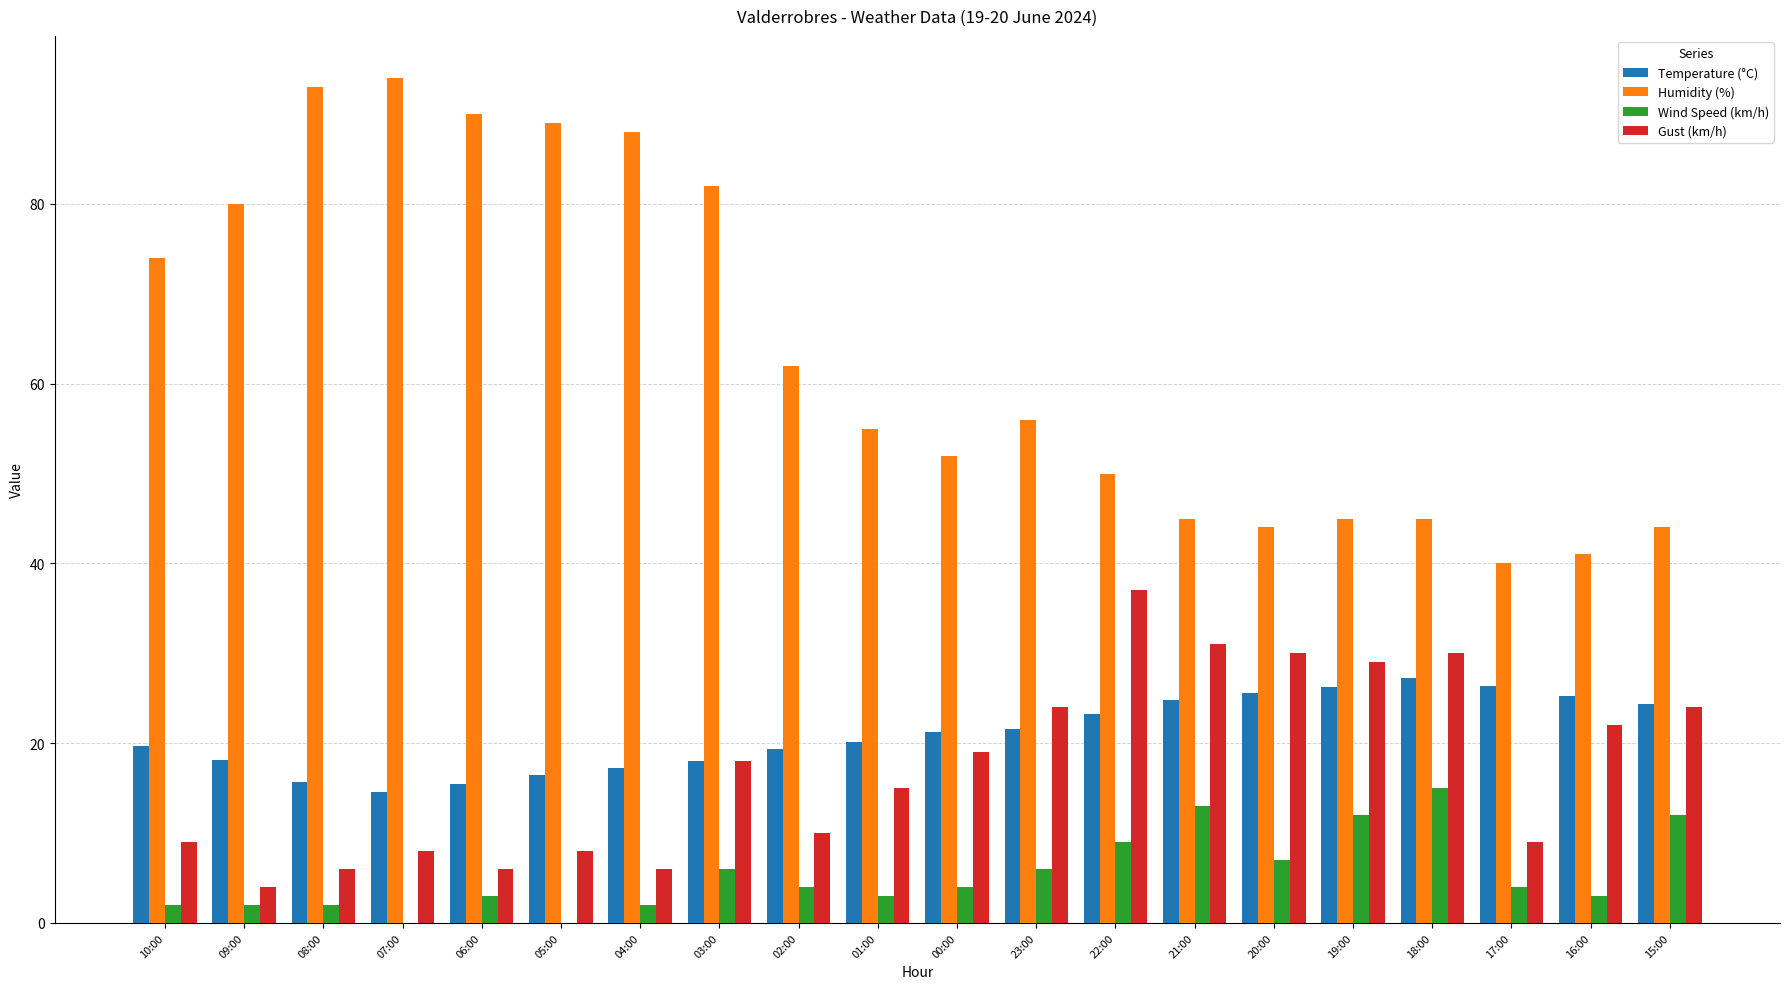

How many distinct data groups are displayed?

4